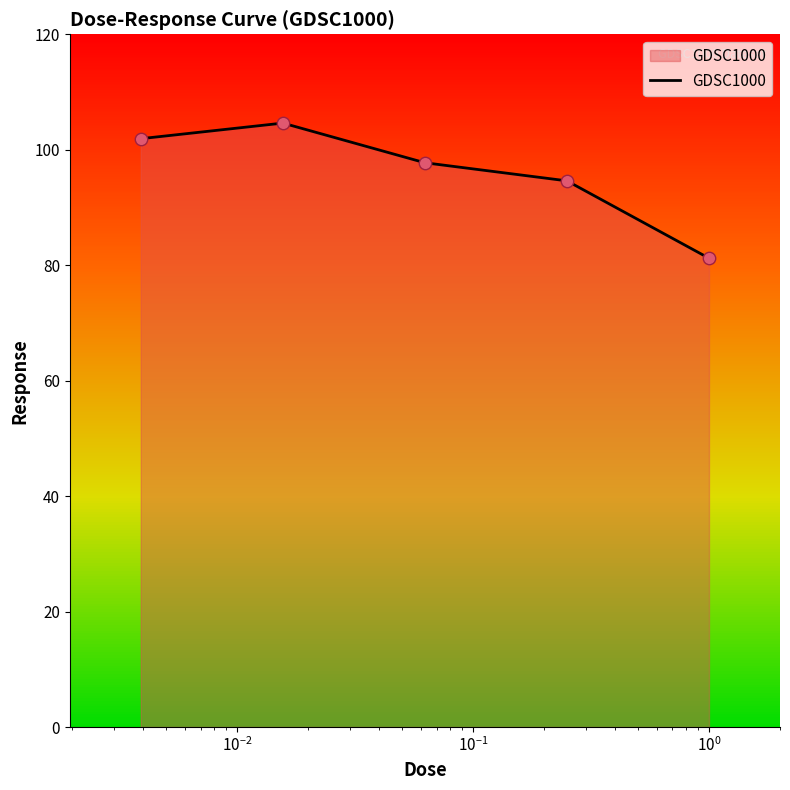

What is the minimum value shown in the chart?

81.2